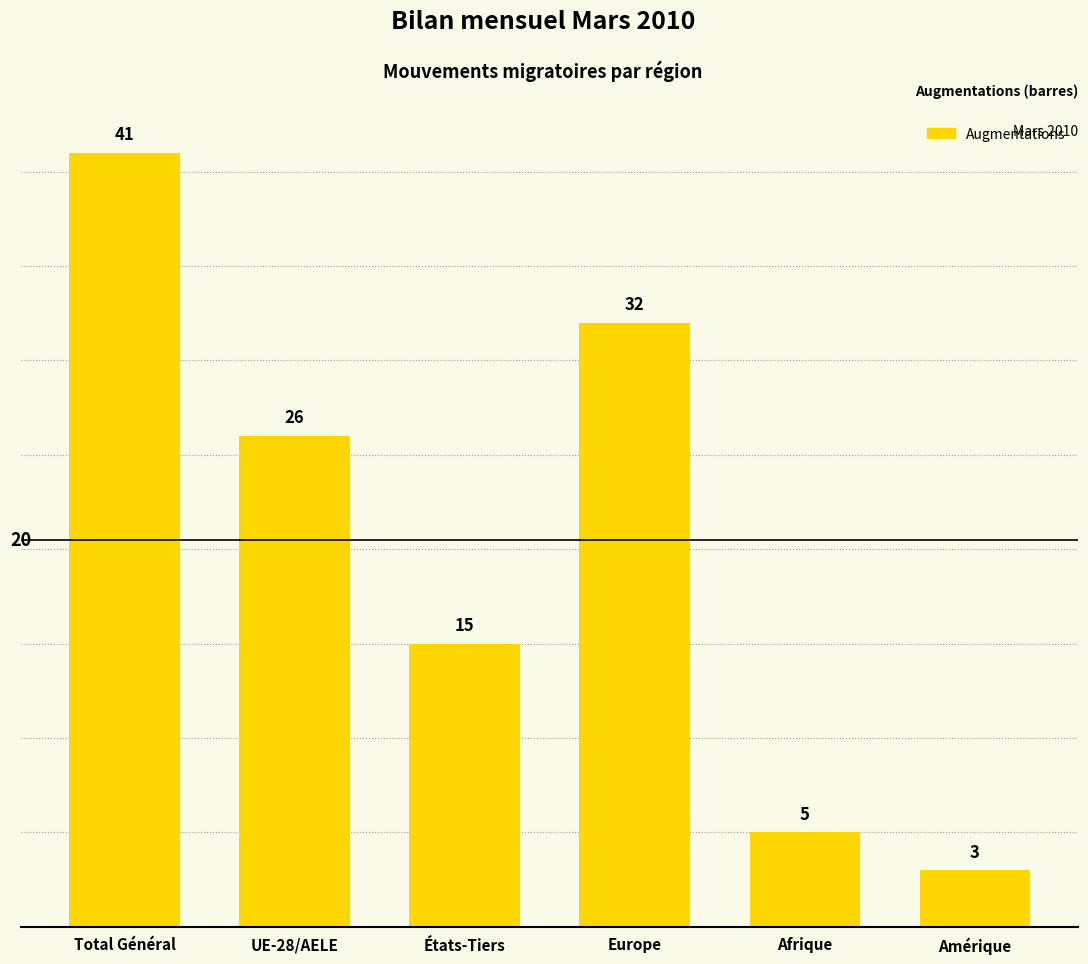

What is the maximum value shown in the chart?

41